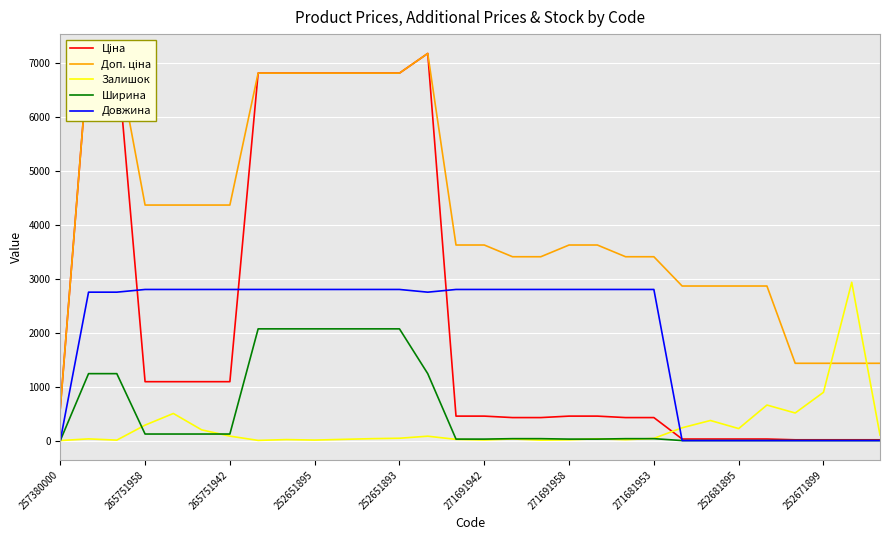

What are all the series names shown in the legend?

Ціна, Доп. ціна, Залишок, Ширина, Довжина